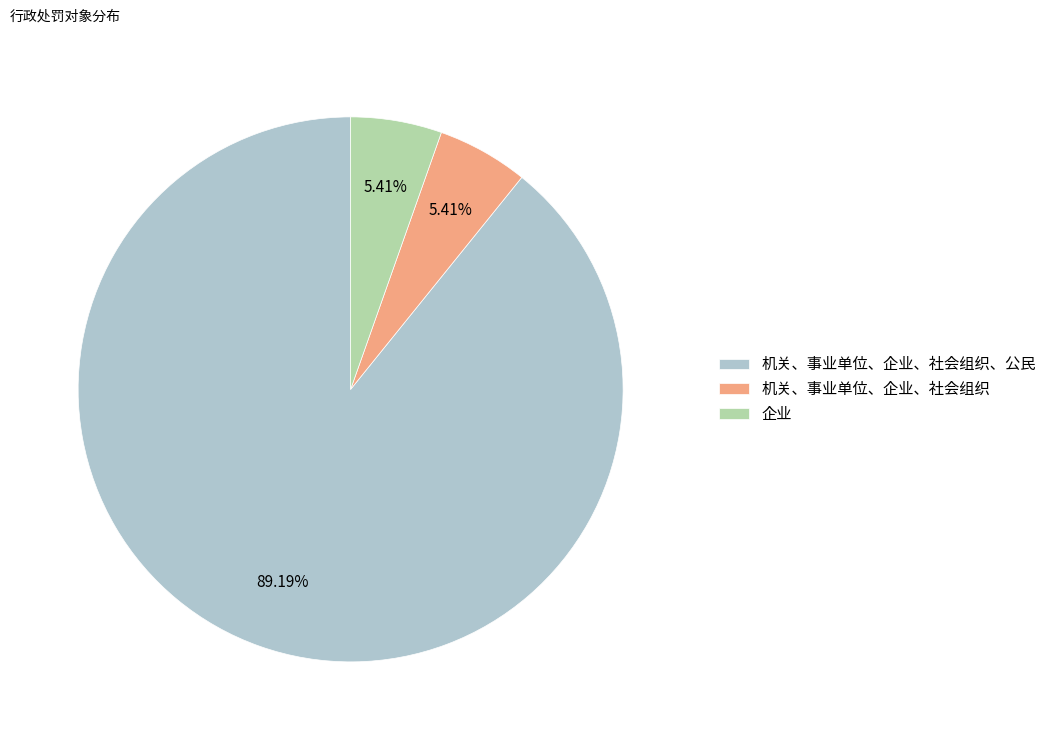

Is it true that 机关、事业单位、企业、社会组织、公民 is 89% of the pie?

True